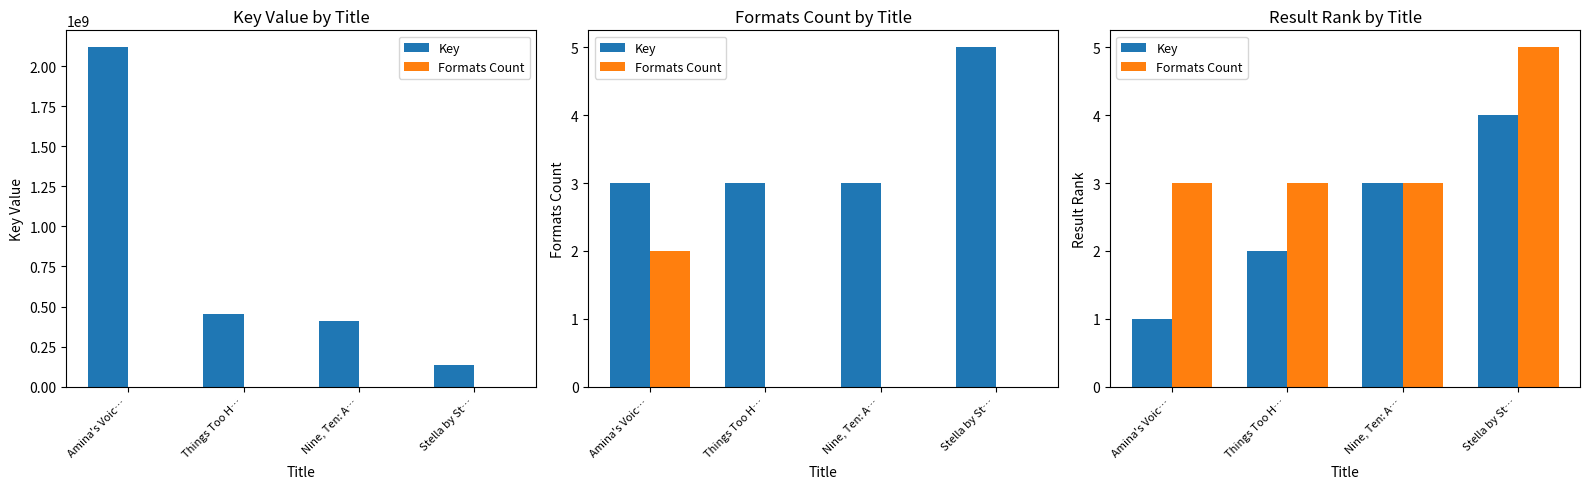

What is the greatest value displayed?

5